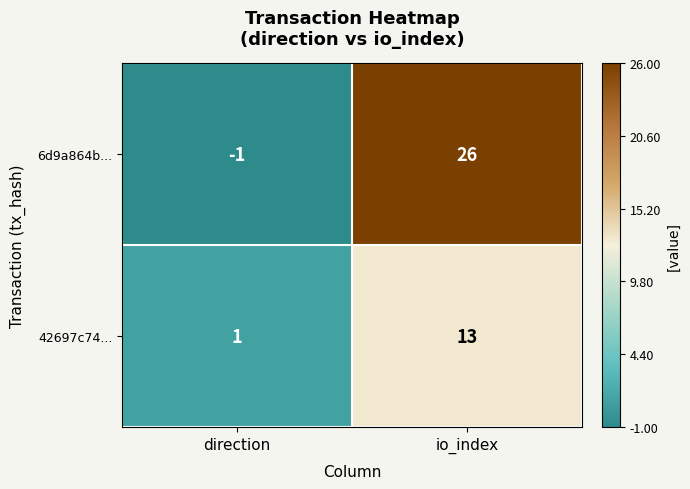

Reading left to right, transcribe all the data shown in this chart.

6d9a864b...: direction=-1	io_index=26
42697c74...: direction=1	io_index=13